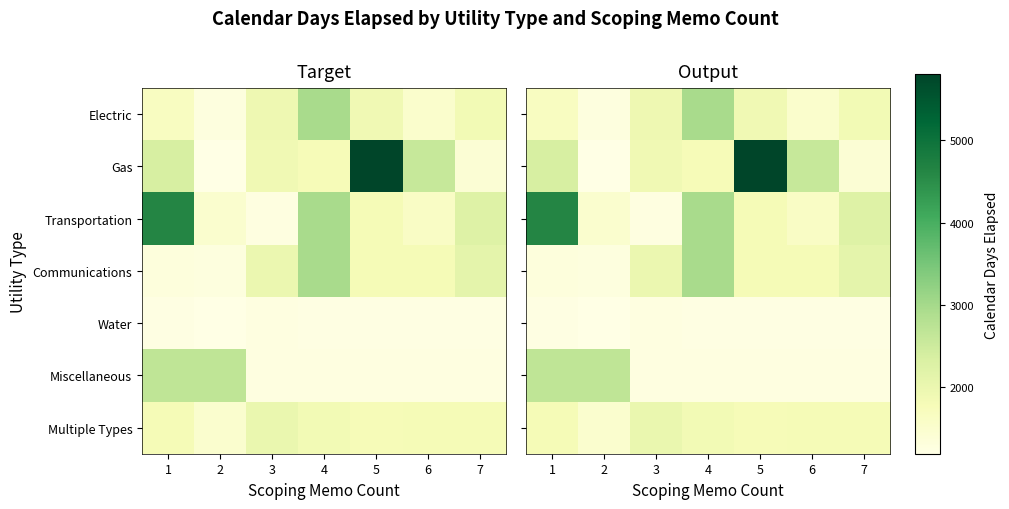

What is the total value across all series at 3?

11594